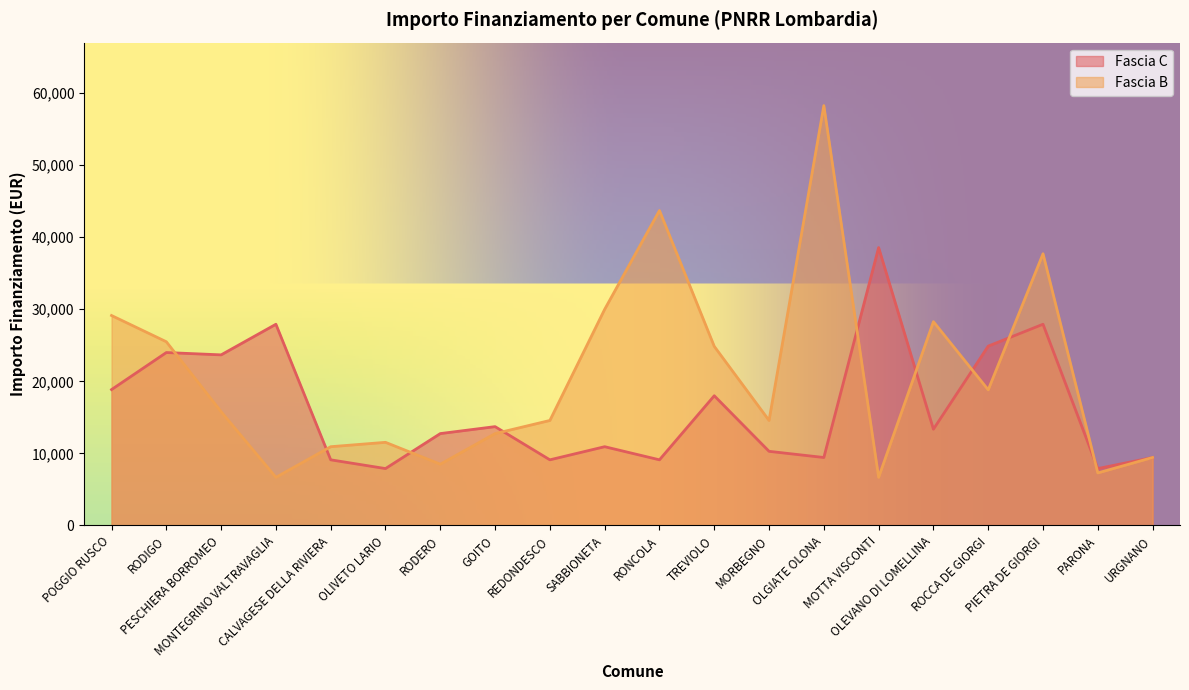

How many distinct data groups are displayed?

2